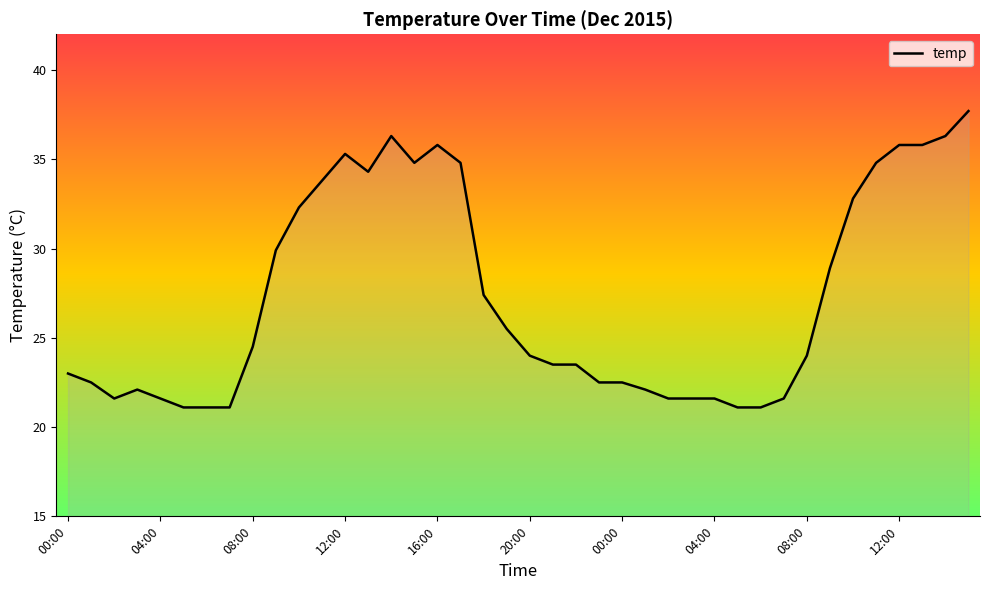

What is the maximum value shown in the chart?

37.7